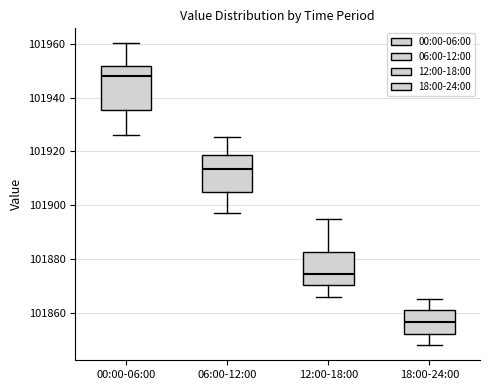

Comparing the boxes themselves (not the whiskers), which one is the tallest?

00:00-06:00